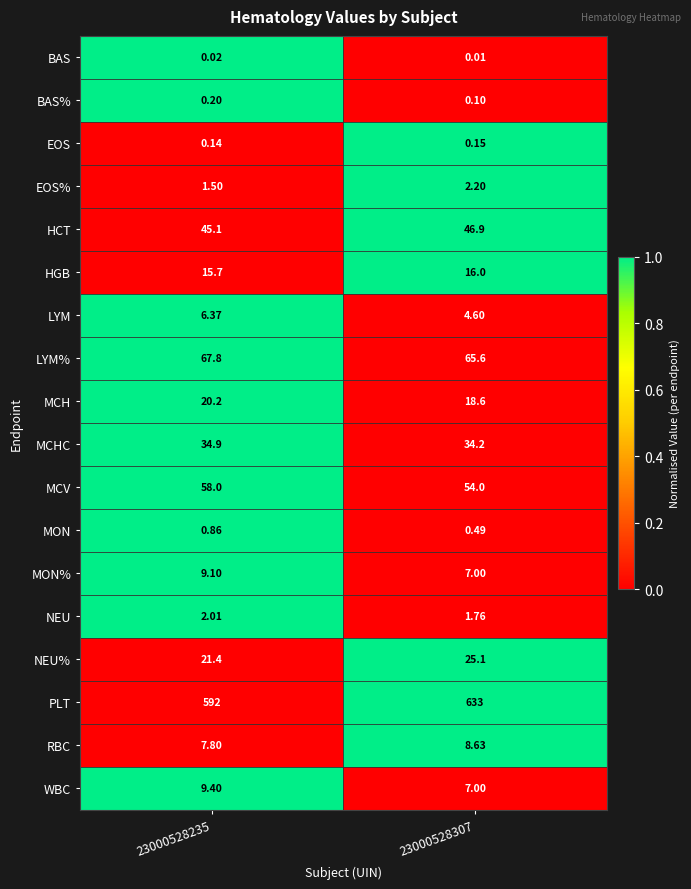

Which series changed the most between 23000528235 and 23000528307?

PLT